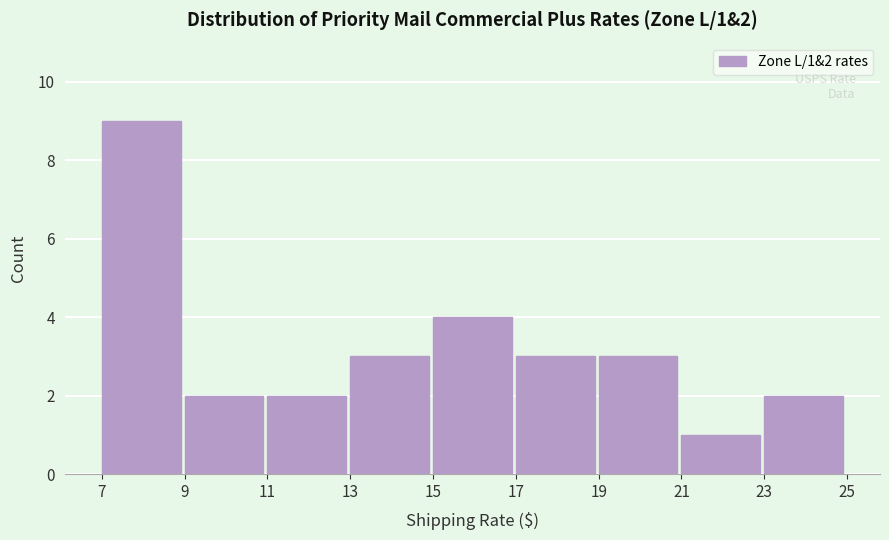

Over which range of the x-axis is the bar tallest?

7 to 9